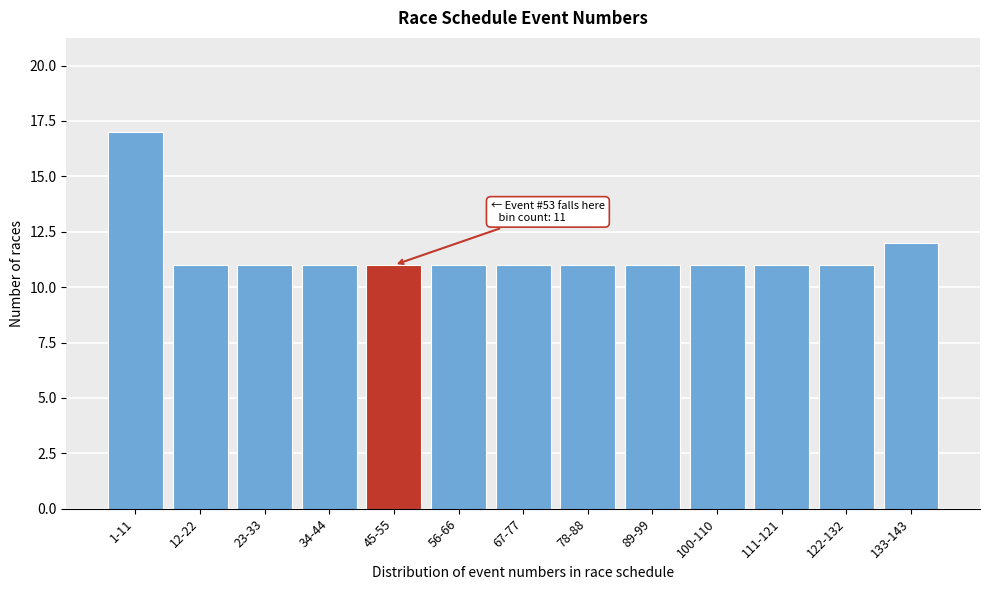

Reading left to right, list all the values displayed in this chart.

17	11	11	11	11	11	11	11	11	11	11	11	12